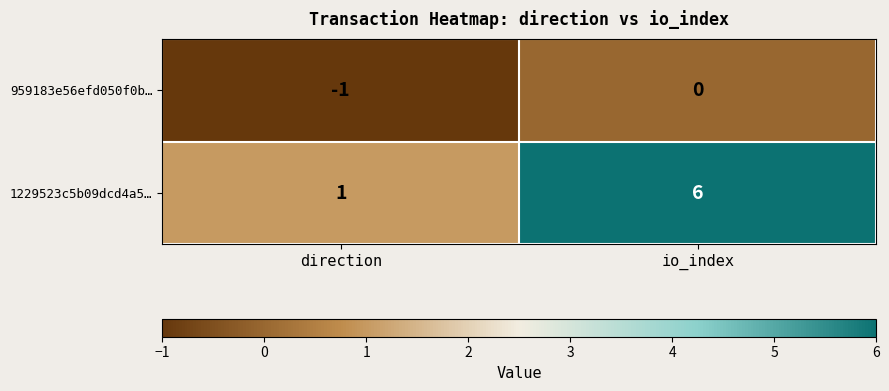

At how many categories does at least one series exceed 3?

1